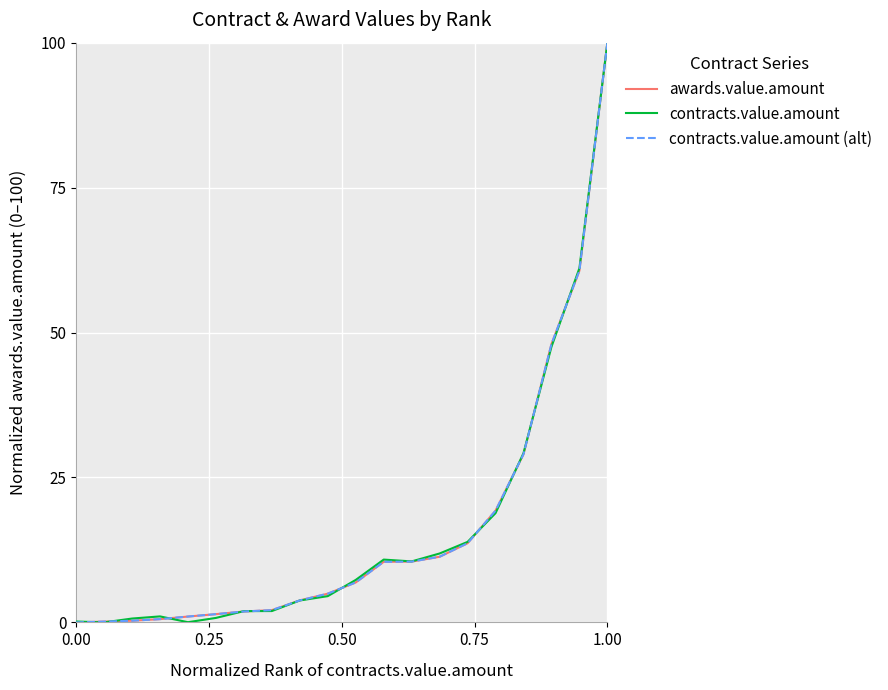

Is this an area chart (filled region under the line)?

No